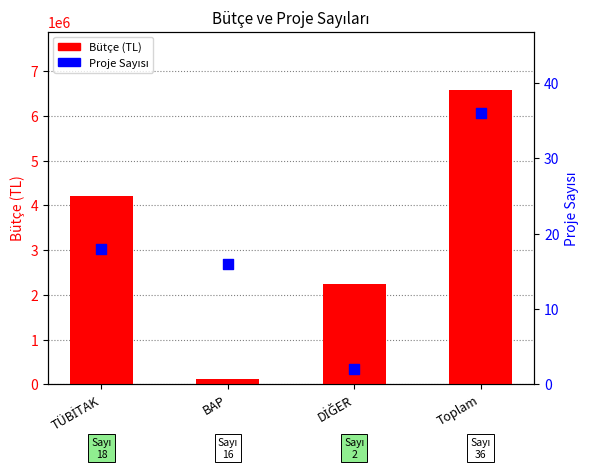

What is the total value across all series at Toplam?

6568601